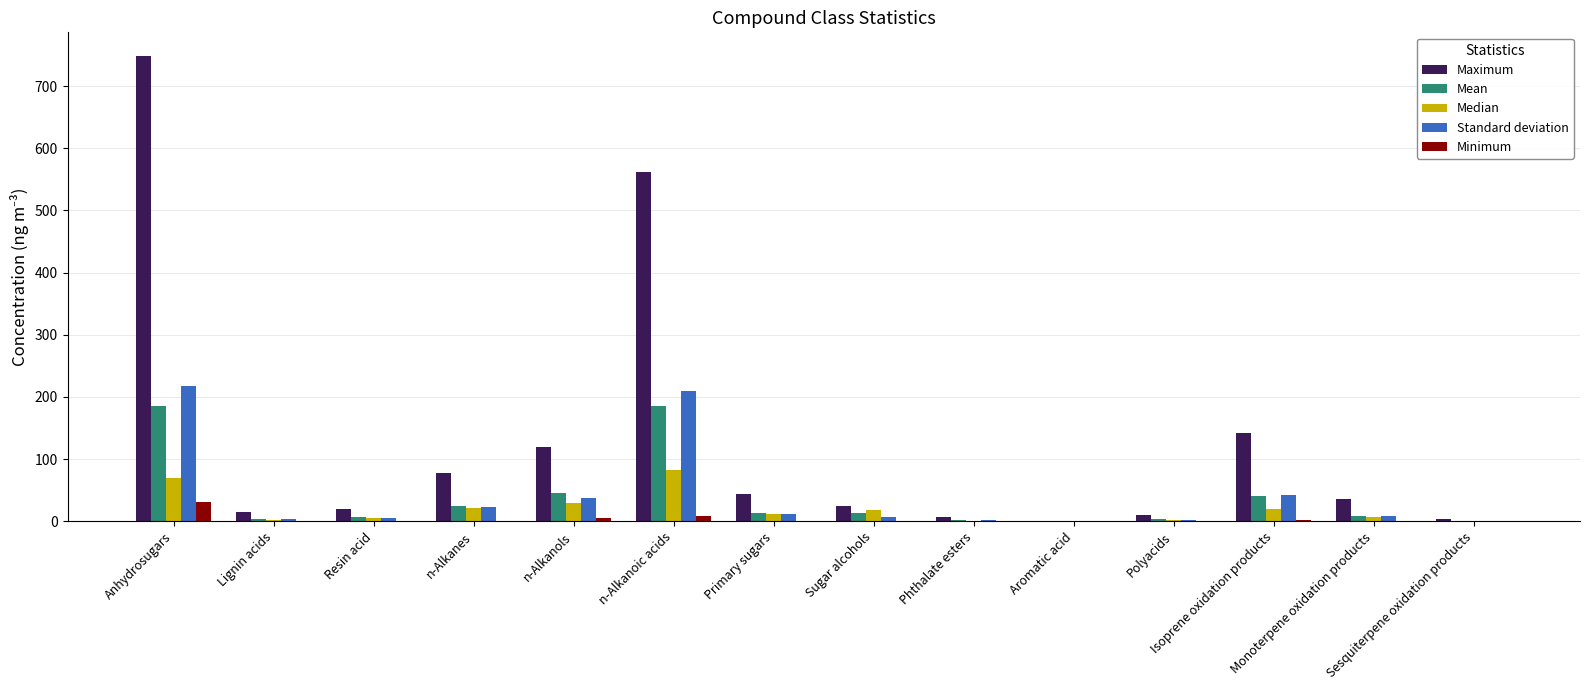

What is the total value across all series at Aromatic acid?

1.7